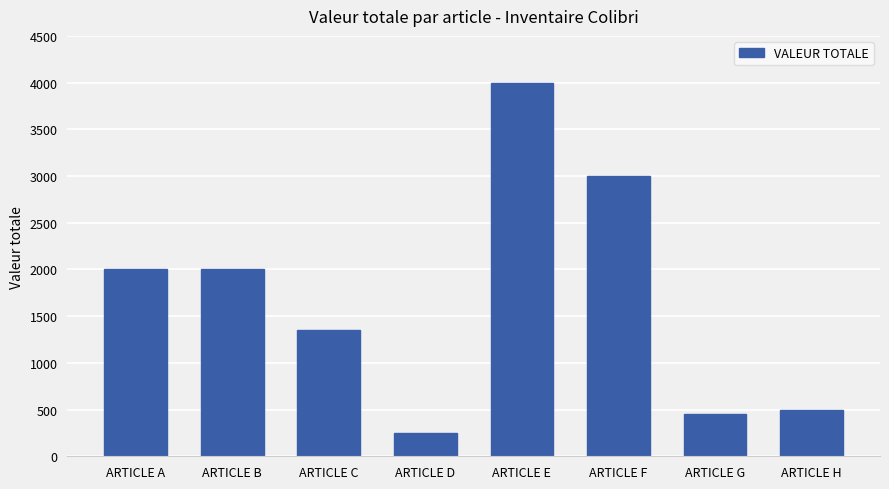

Which has a higher value, ARTICLE C or ARTICLE A?

ARTICLE A